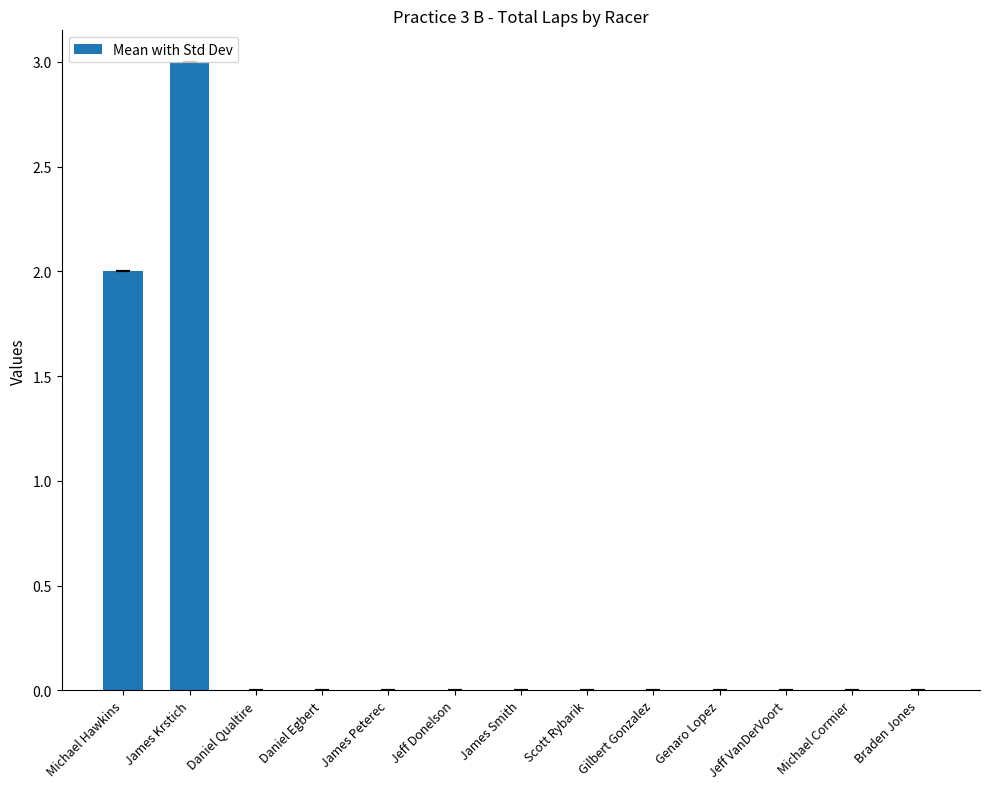

Reading right to left, extract all data points from this chart.

Braden Jones=0	Michael Cormier=0	Jeff VanDerVoort=0	Genaro Lopez=0	Gilbert Gonzalez=0	Scott Rybarik=0	James Smith=0	Jeff Donelson=0	James Peterec=0	Daniel Egbert=0	Daniel Qualtire=0	James Krstich=3	Michael Hawkins=2